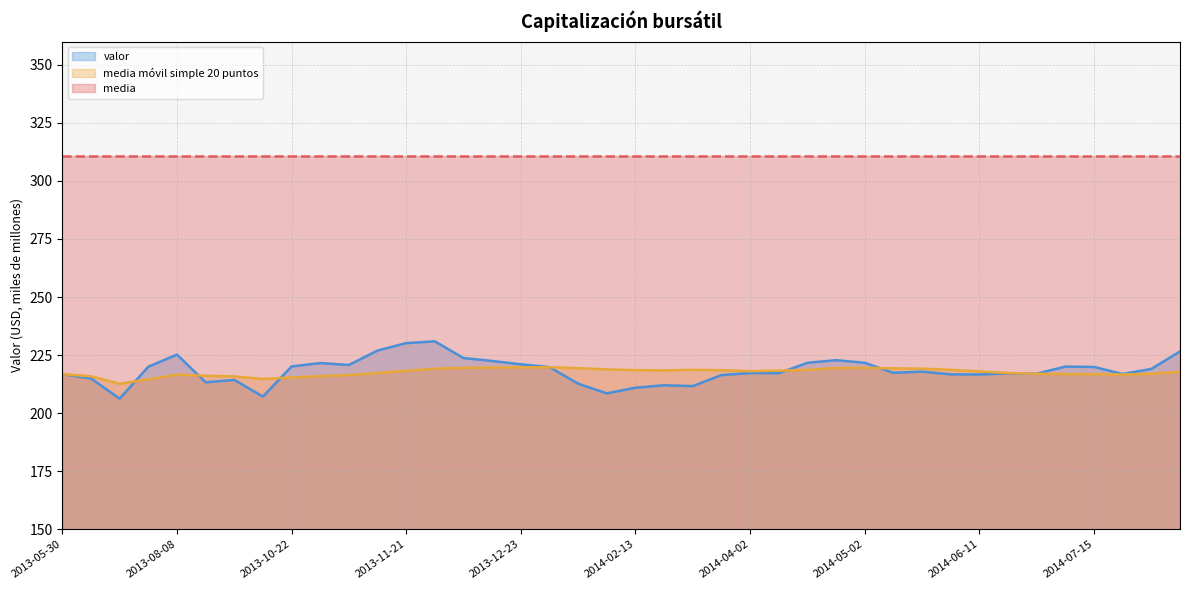

Reading left to right, list all the values displayed in this chart.

valor: 216.8	215.0	206.2	220.0	225.2	213.3	214.3	207.2	220.1	221.6	220.7	227.0	230.2	230.9	223.7	222.5	221.0	219.8	212.7	208.5	210.9	212.0	211.7	216.4	217.3	217.2	221.7	222.8	221.7	217.4	217.9	216.7	216.6	217.1	217.0	220.0	219.9	216.9	219.0	226.6
media móvil simple 20 puntos: 216.8	215.9	212.7	214.5	216.6	216.1	215.8	214.7	215.3	216.0	216.4	217.3	218.3	219.2	219.5	219.7	219.7	219.7	219.4	218.8	218.5	218.4	218.7	218.5	218.1	218.3	218.6	219.4	219.5	219.3	219.2	218.6	218.0	217.3	216.9	216.8	216.8	216.6	216.9	217.8